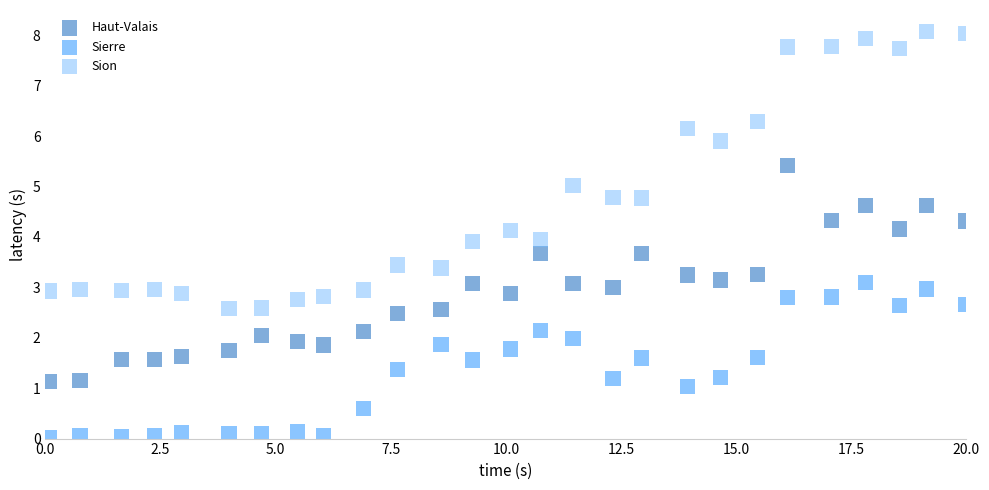

Which series reaches the minimum Y coordinate?

Sierre